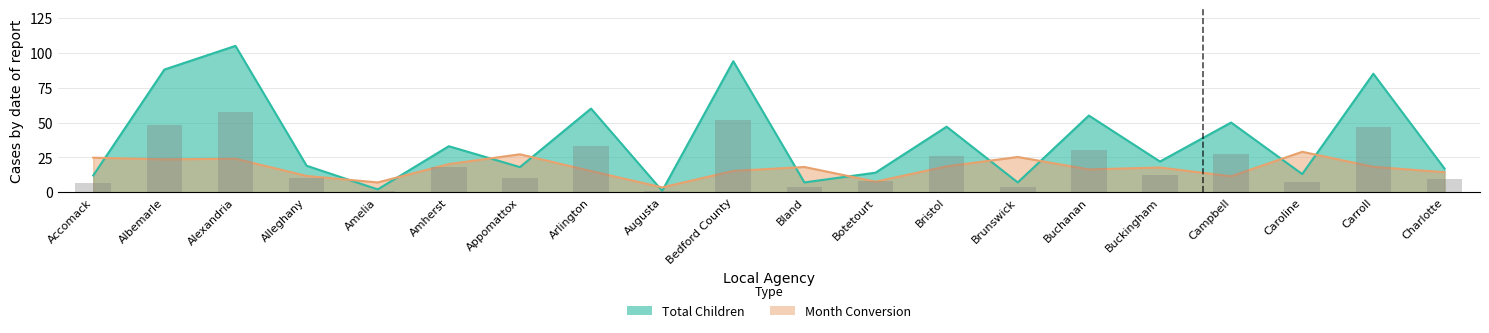

What is the difference between the maximum and minimum values in the Month Conversion series?

25.5